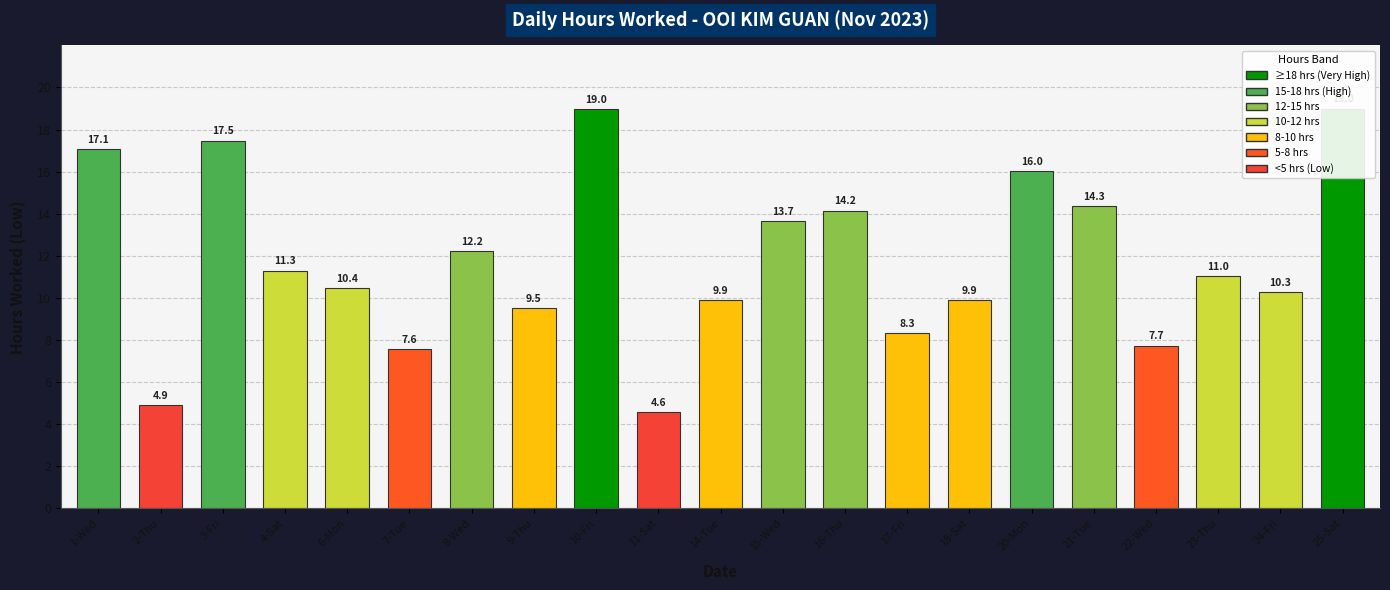

What is the approximate value at 11-Sat?

4.6